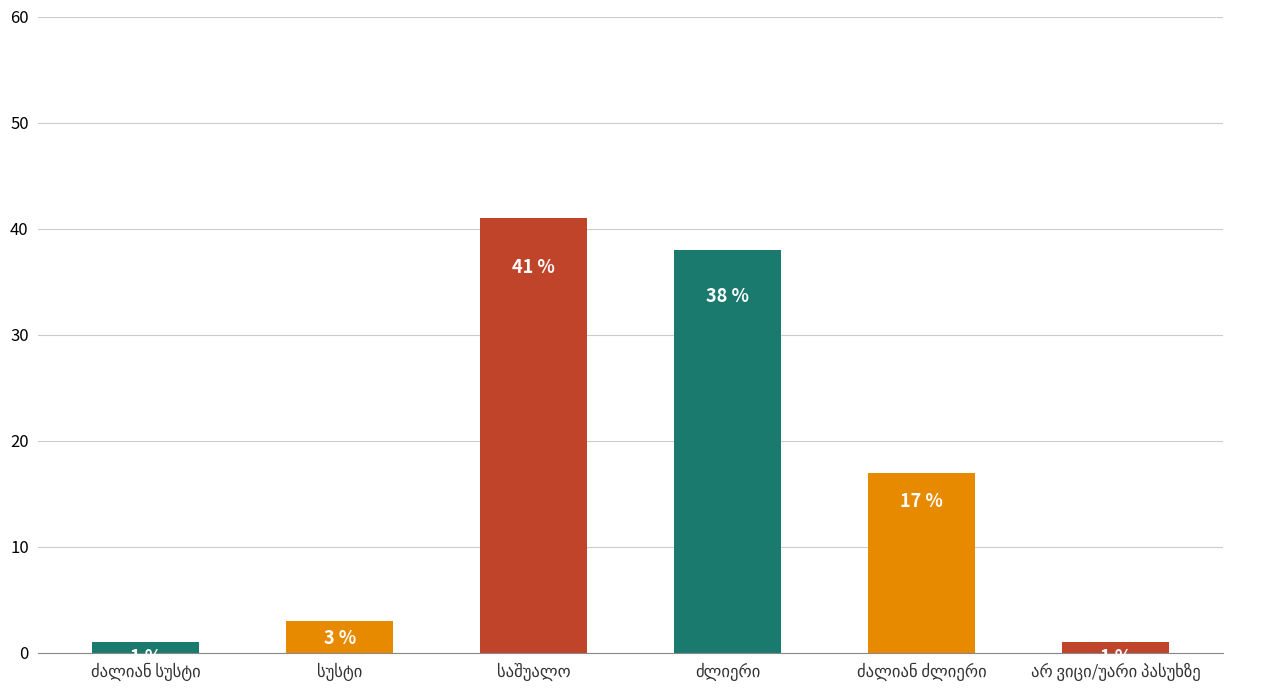

Are the bars grouped side by side (vs. stacked)?

No